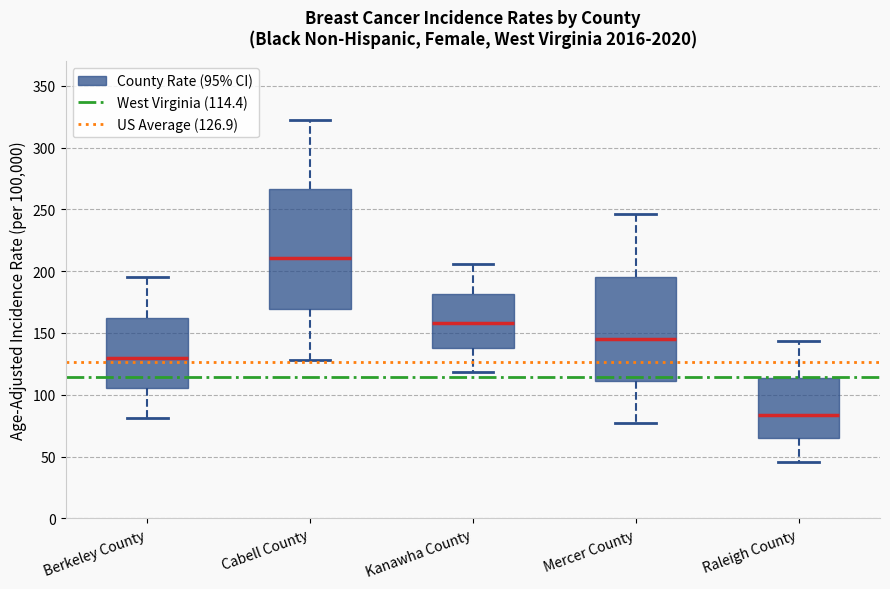

Reading left to right, read every box against the y-axis: the position of its median line, the range the box covers, and the ends of its whiskers. The values are not printed on the chart, so give them approximately, as read against the axis.

Berkeley County: median 130, box 105 to 160, whiskers 80 to 195
Cabell County: median 210, box 170 to 265, whiskers 130 to 320
Kanawha County: median 160, box 140 to 180, whiskers 120 to 205
Mercer County: median 145, box 110 to 195, whiskers 75 to 245
Raleigh County: median 85, box 65 to 115, whiskers 45 to 145